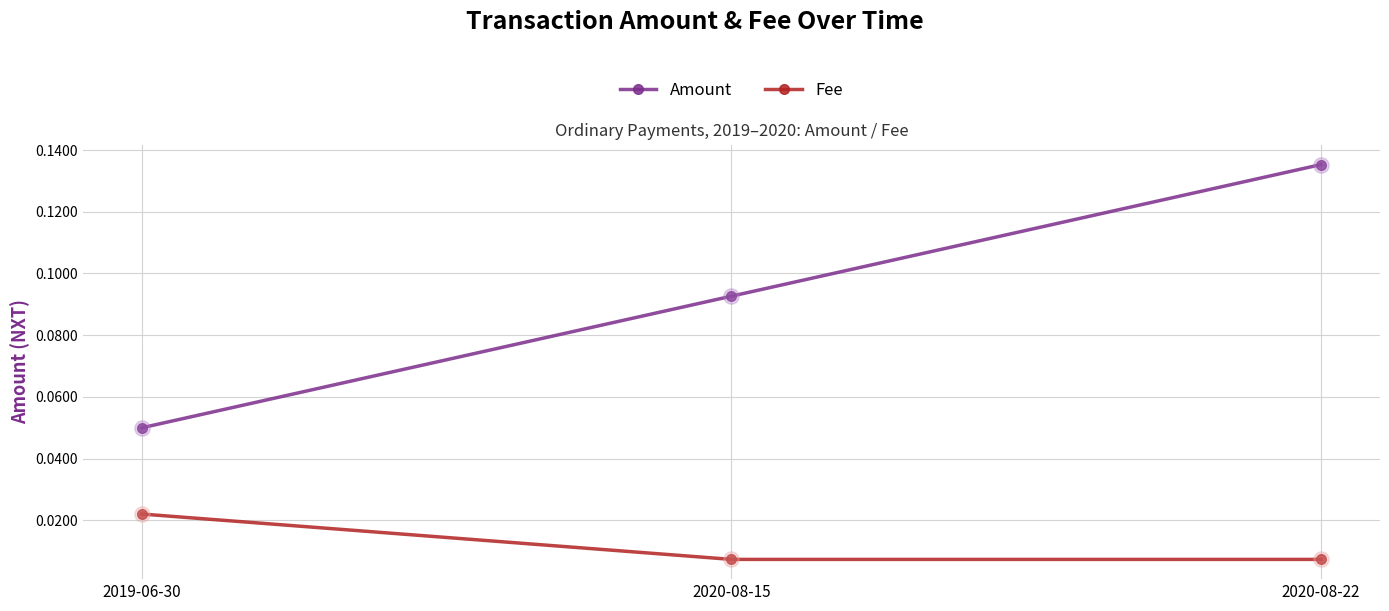

At 2019-06-30, list the series in order from smallest to largest.

Fee, Amount